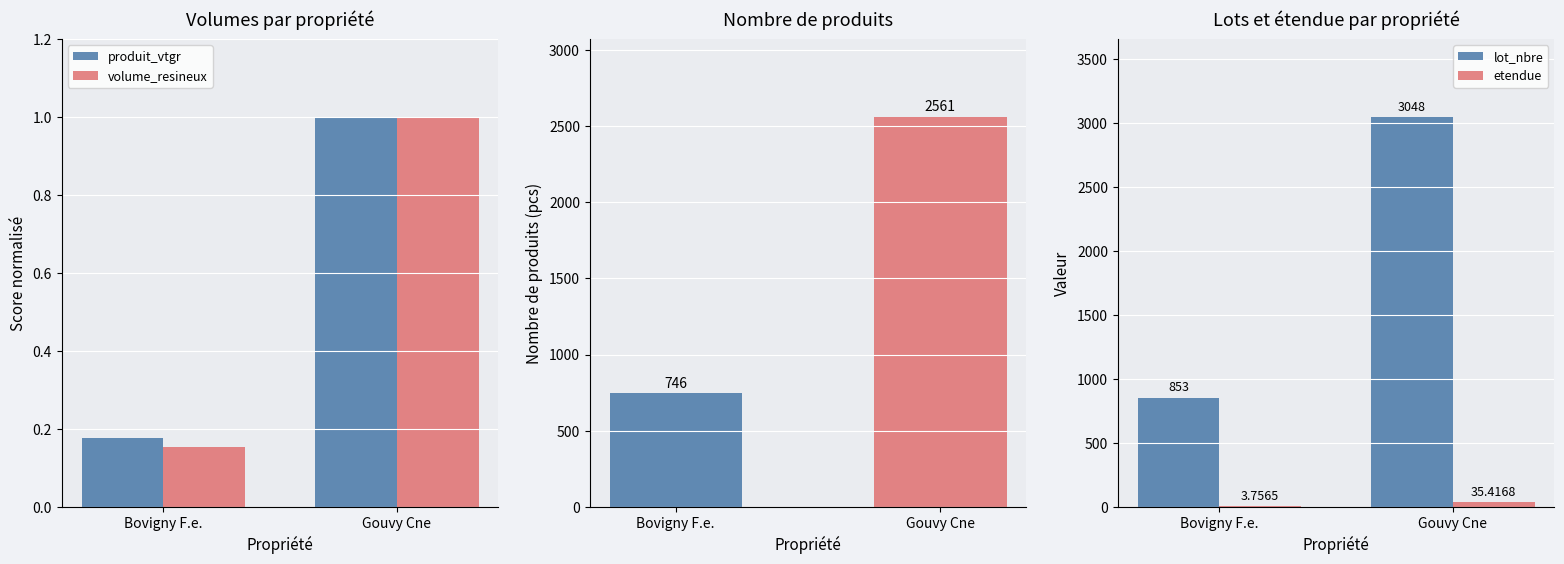

Which series has the largest total across all categories?

lot_nbre